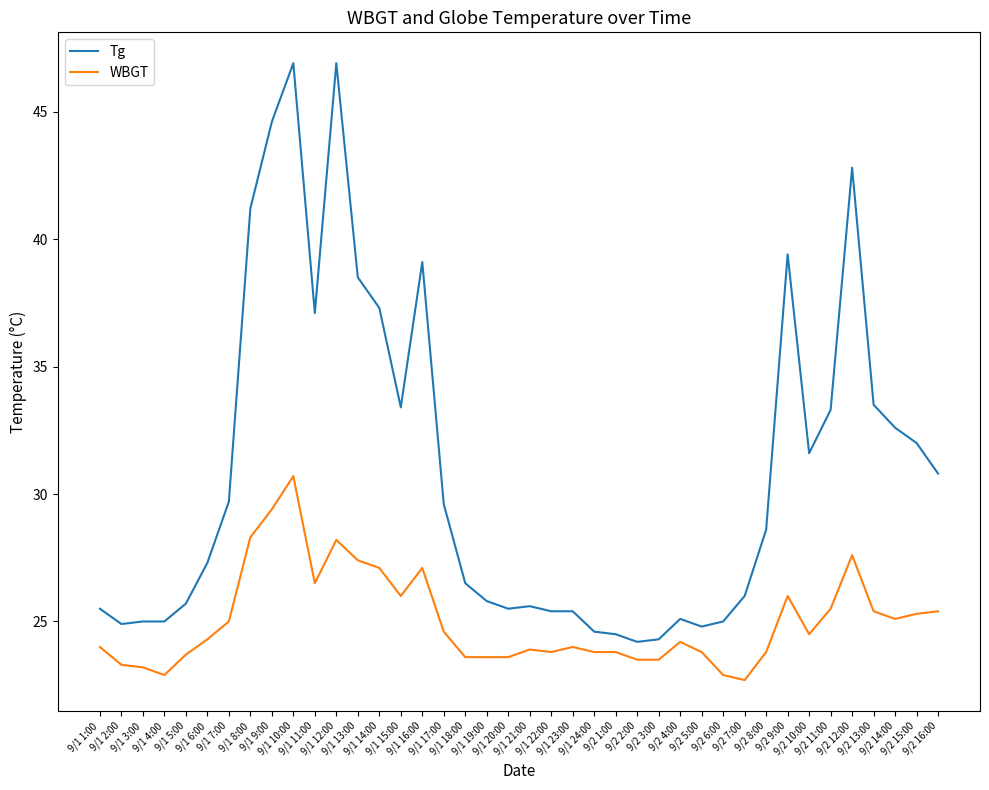

Is the value of WBGT at 9/2 11:00 greater than the value of Tg at 9/2 14:00?

No